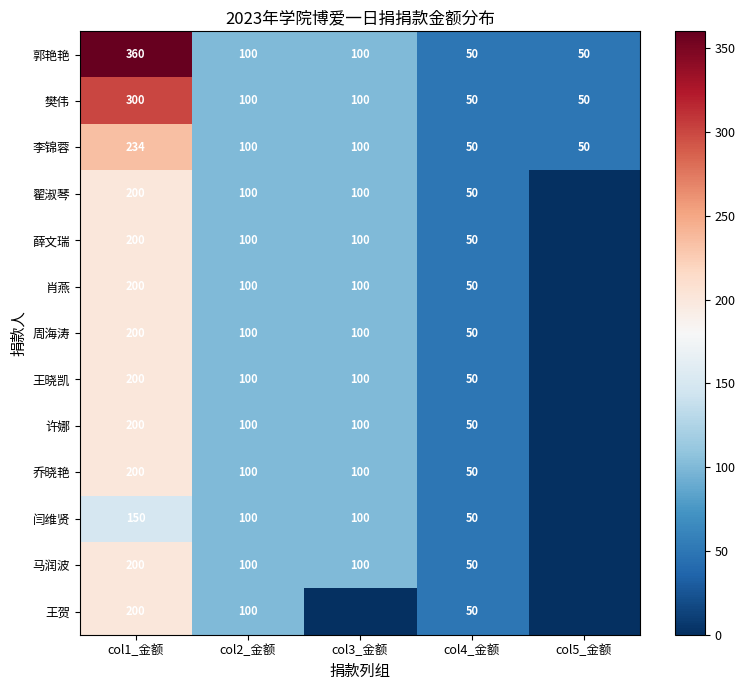

What is the approximate value of 李锦蓉 at col5_金额?

50